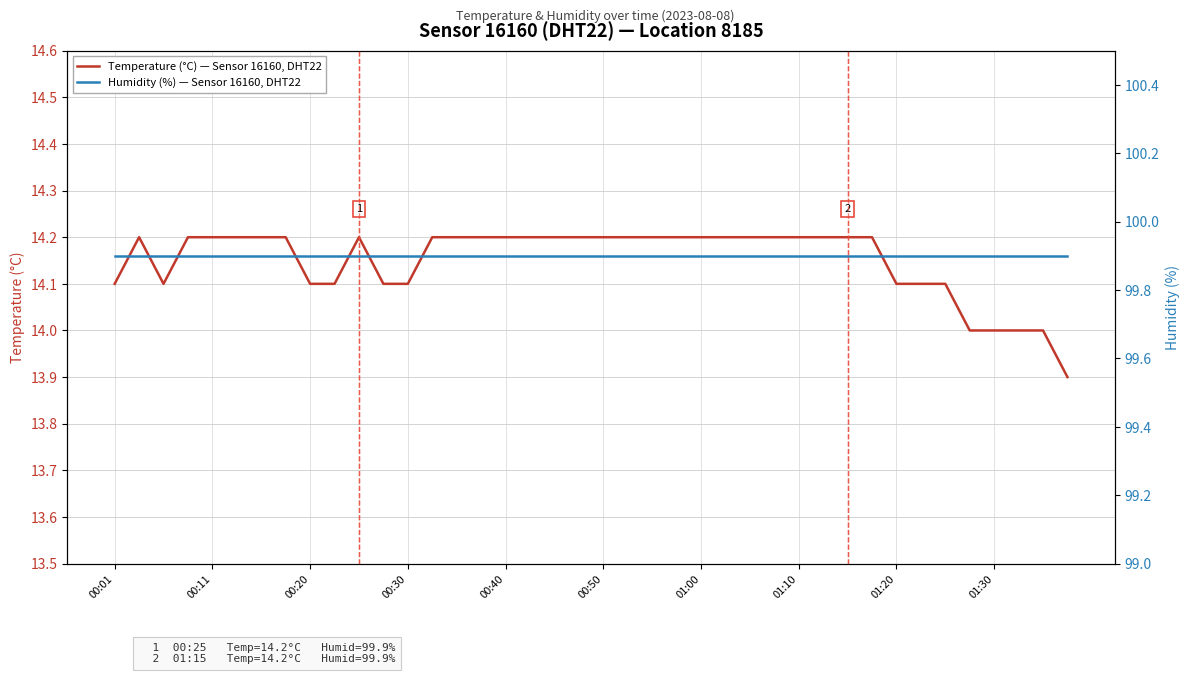

Rank the series at 30 from lowest to highest value.

Temperature (°C) — Sensor 16160, DHT22, Humidity (%) — Sensor 16160, DHT22